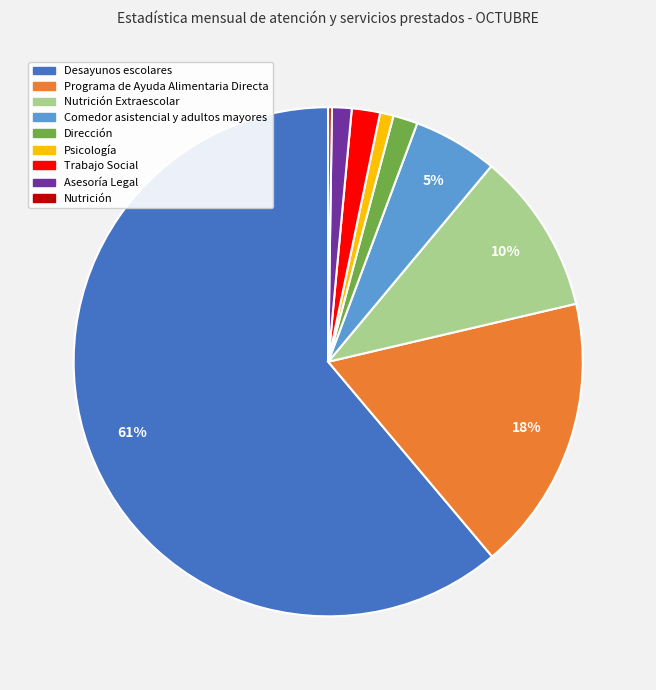

Does Desayunos escolares account for over 50% of the chart?

Yes